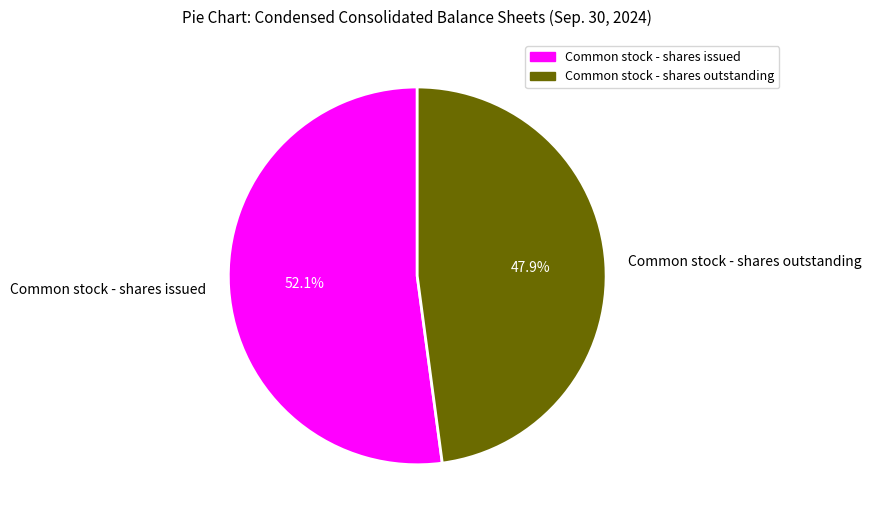

What percentage is the Common stock - shares issued slice, to the nearest percent?

52%